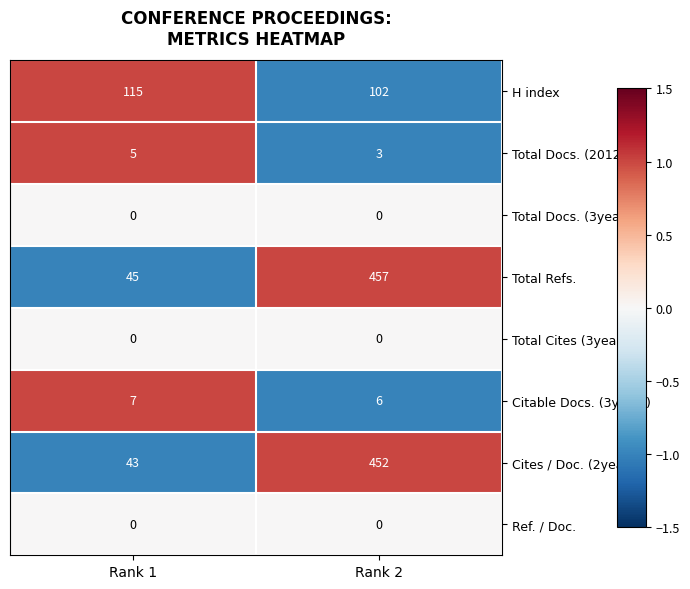

True or false: Total Docs. (3years) has a value of 0 at Rank 1.

True